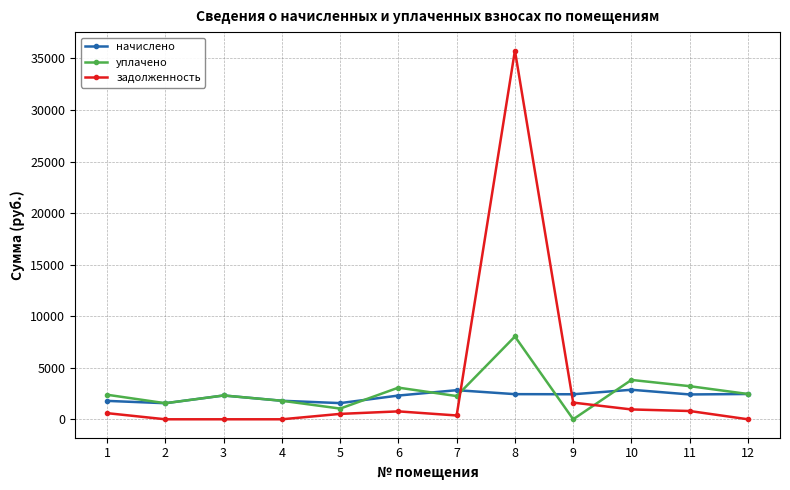

What is the value of the начислено point at the 4th from the left?

1796.3